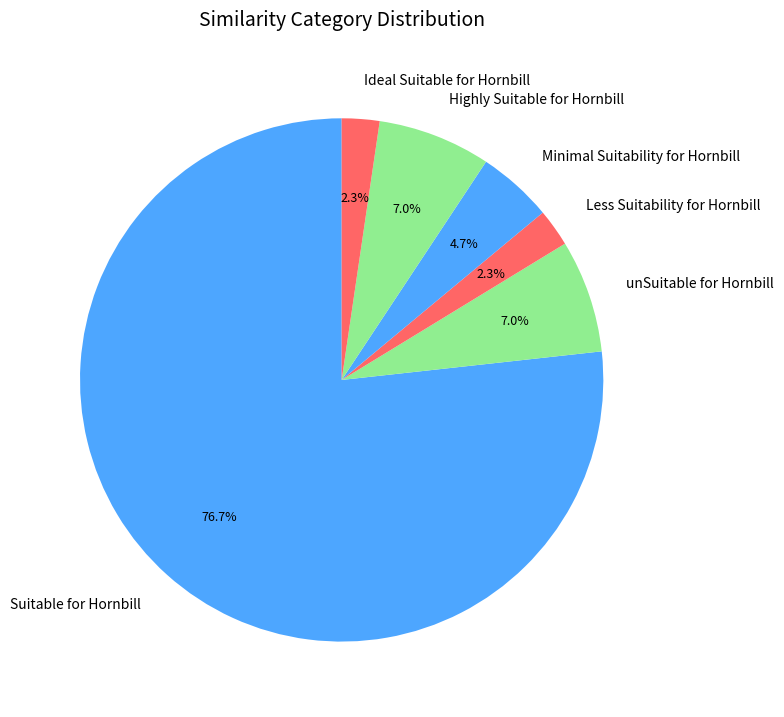

Which slice is the largest?

Suitable for Hornbill